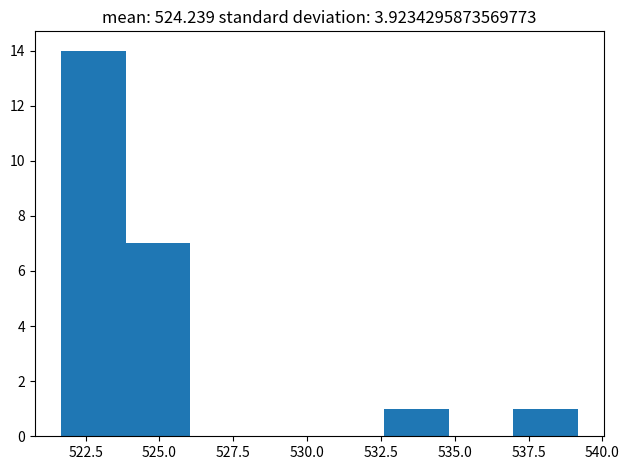

Over which range of the x-axis is the bar tallest?

521.5 to 524.0